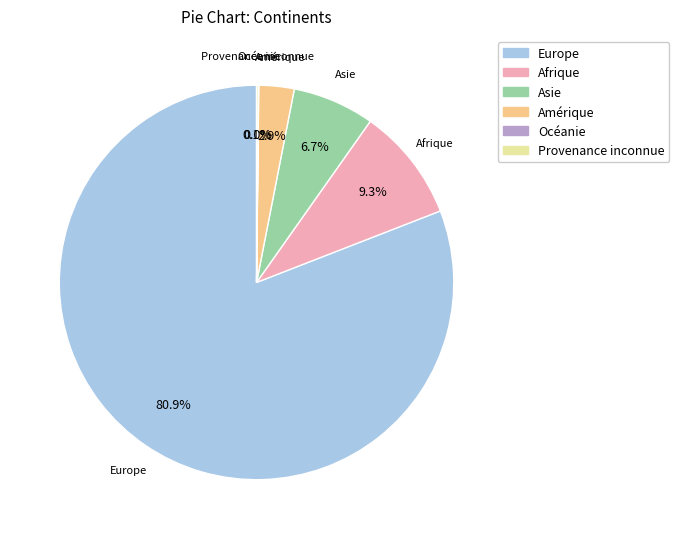

Do Europe and Afrique together represent more than half of the pie?

Yes